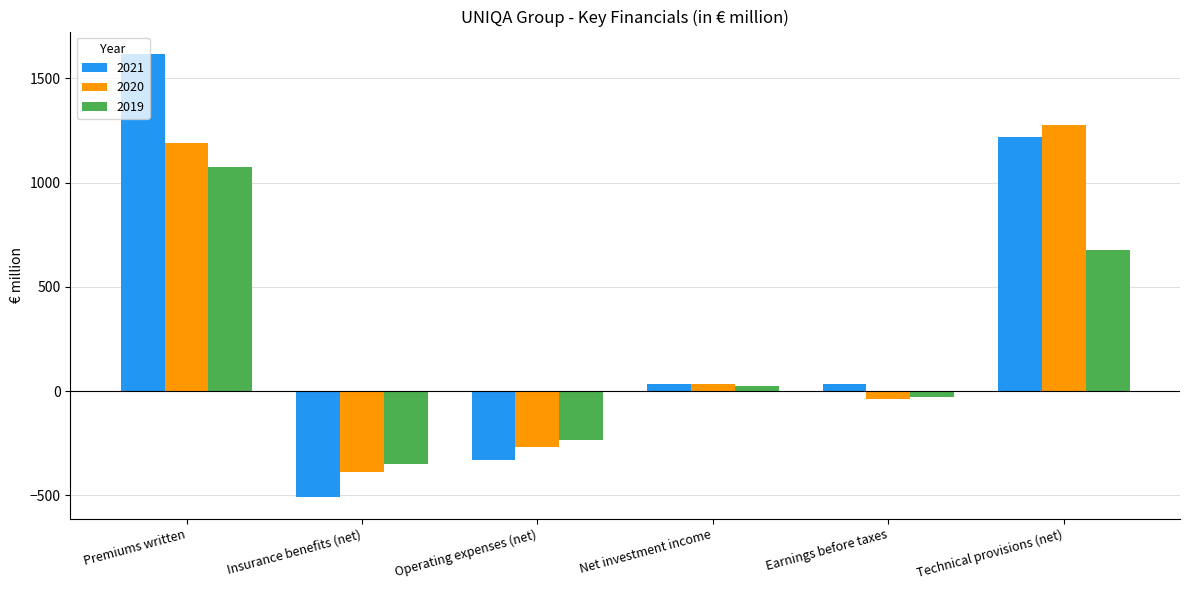

List the series in order of their peak value, highest first.

2021, 2020, 2019